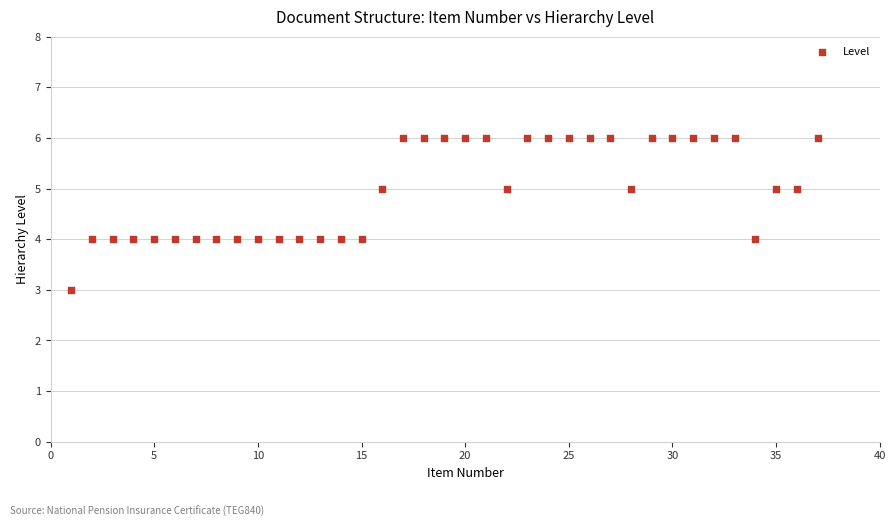

What is the range of Y values (max minus min)?

3